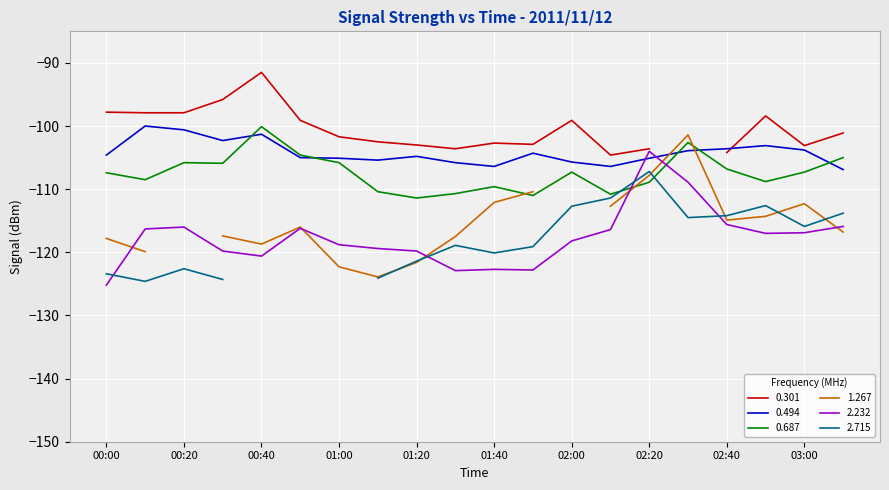

How many categories are shown in the chart?

20